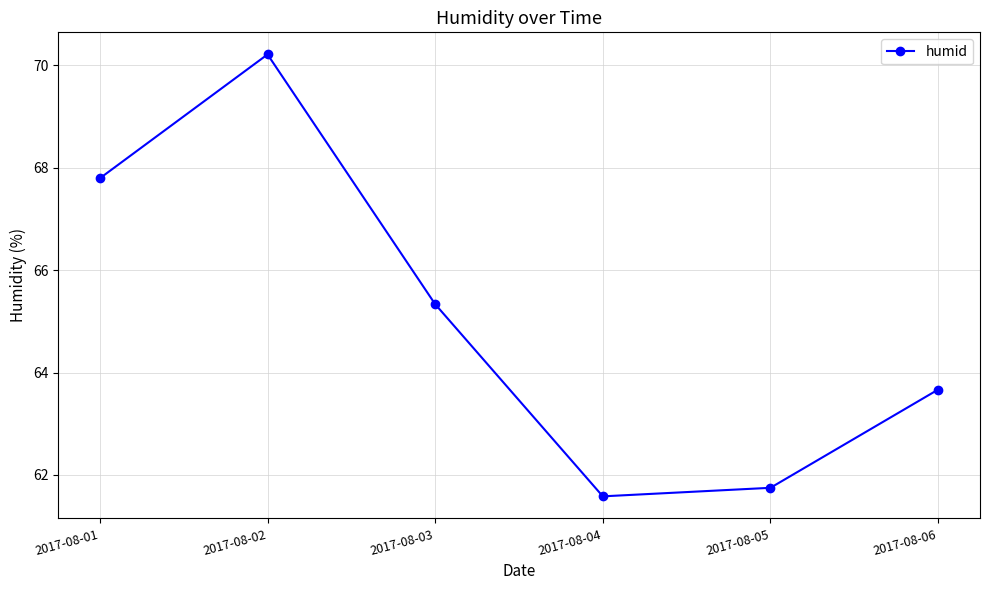

What is the ratio of the value at 2017-08-03 to the value at 2017-08-04?

1.1